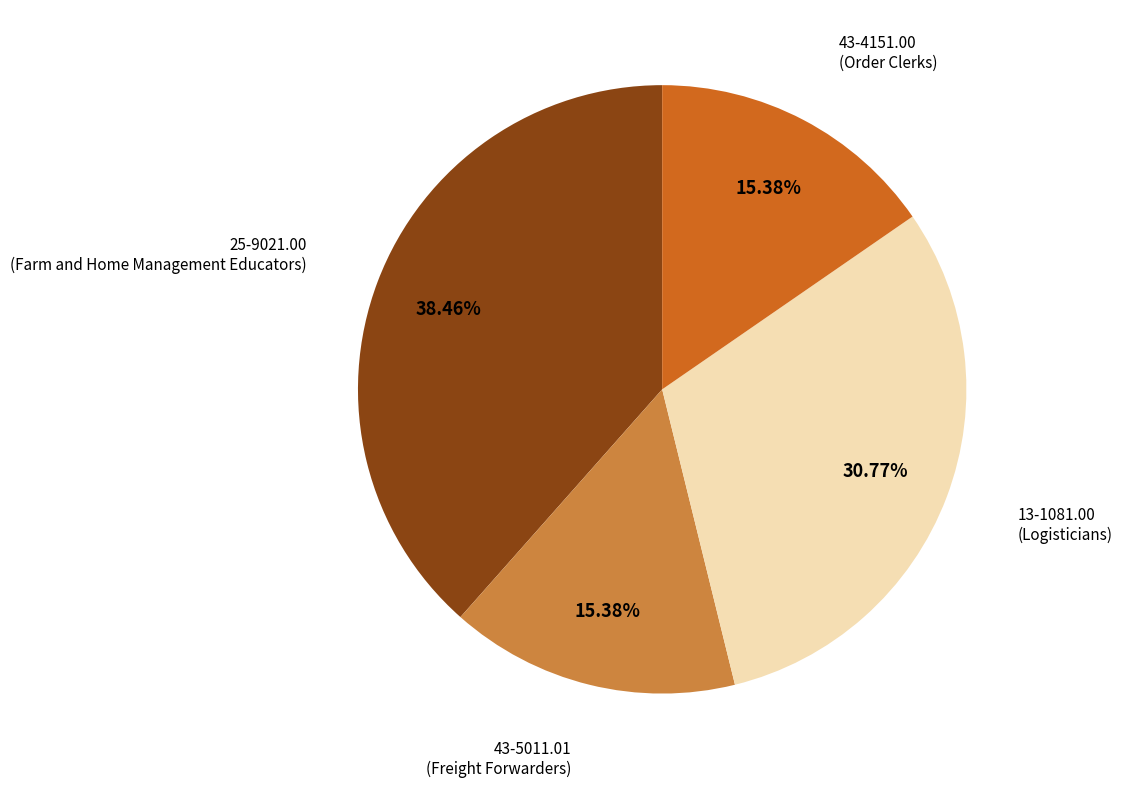

Is there any slice that represents more than half of the pie?

No